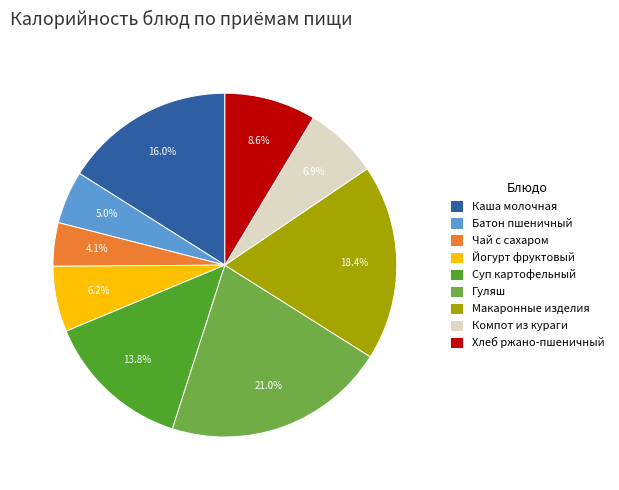

To the nearest percent, what is the combined percentage of Макаронные изделия and Чай с сахаром?

23%